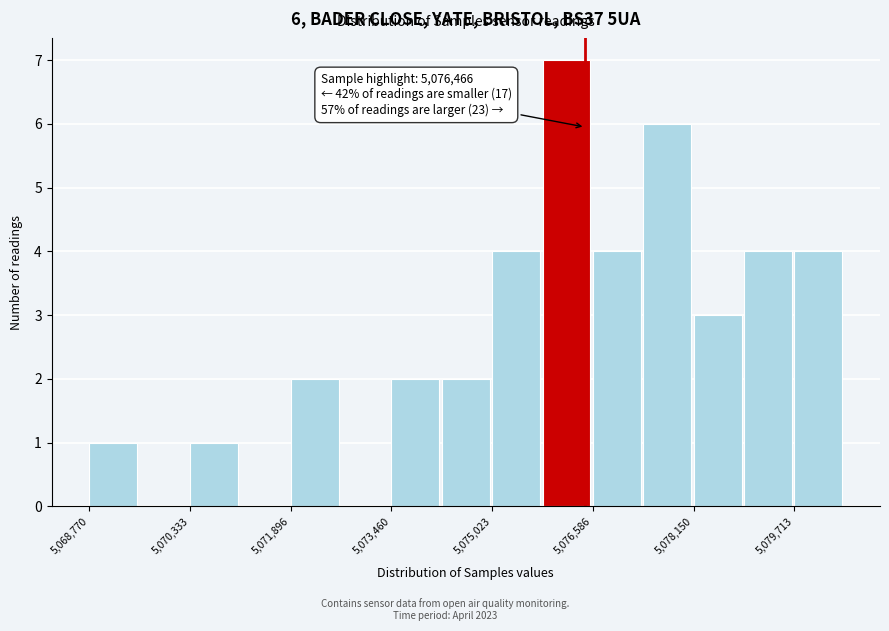

Read against the x-axis, roughly where is the centre of the tallest bar?

5076200